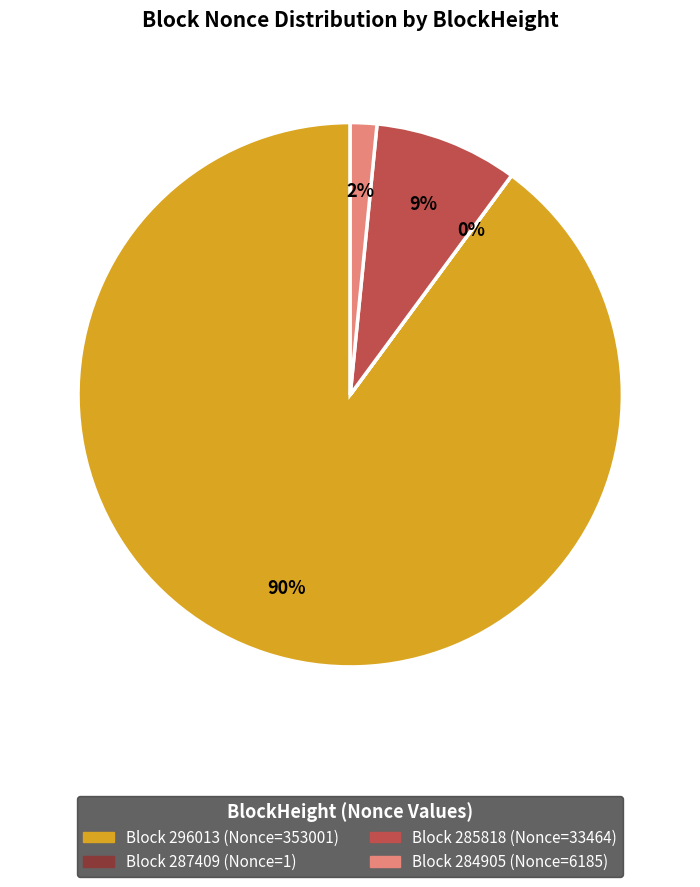

To the nearest percent, what is the average slice percentage?

25%